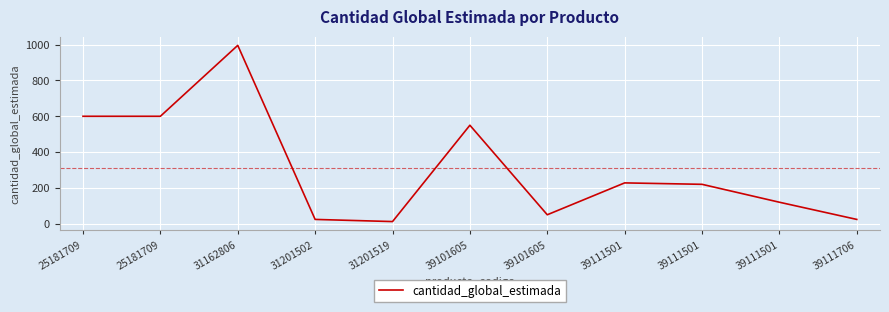

Is it true that the value at 39101605 is 14?

False